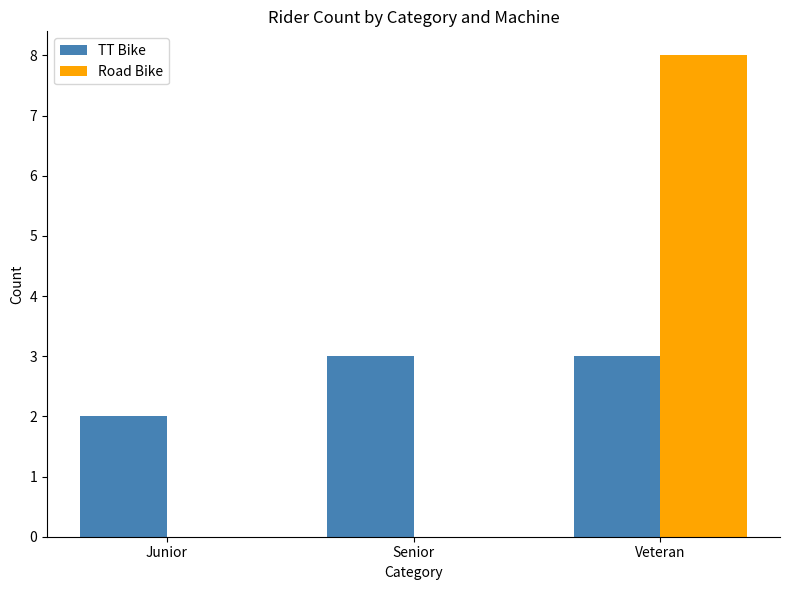

The value of TT Bike at Senior is 3. True or false?

True